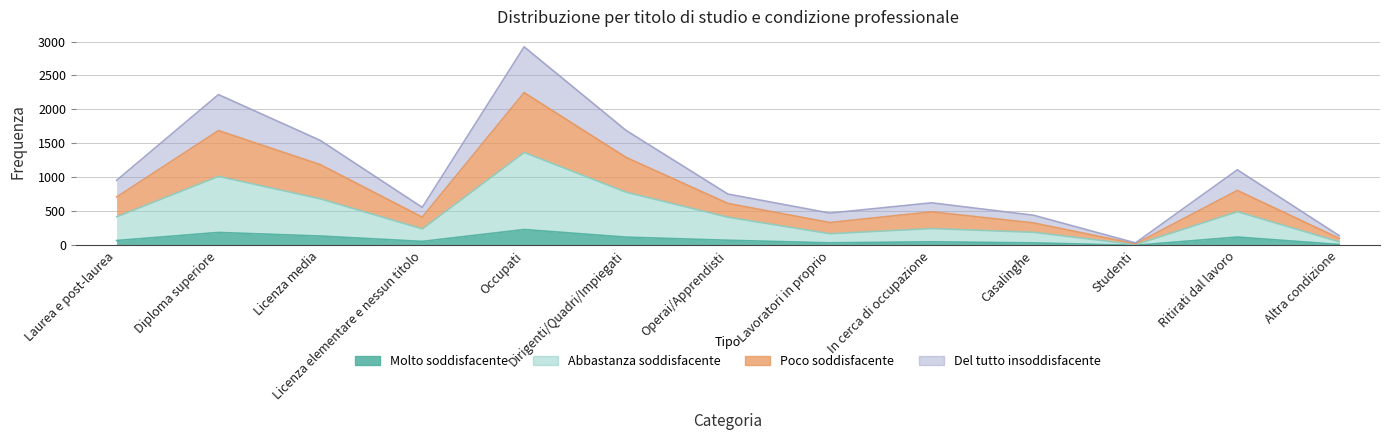

What is the label of the 11th point from the right?

Licenza media